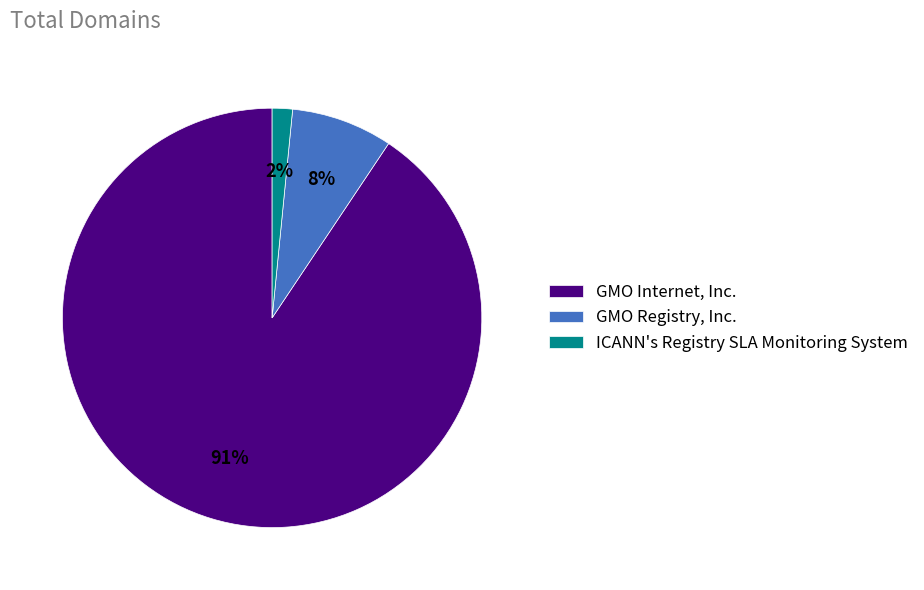

Which slice is the smallest?

ICANN's Registry SLA Monitoring System